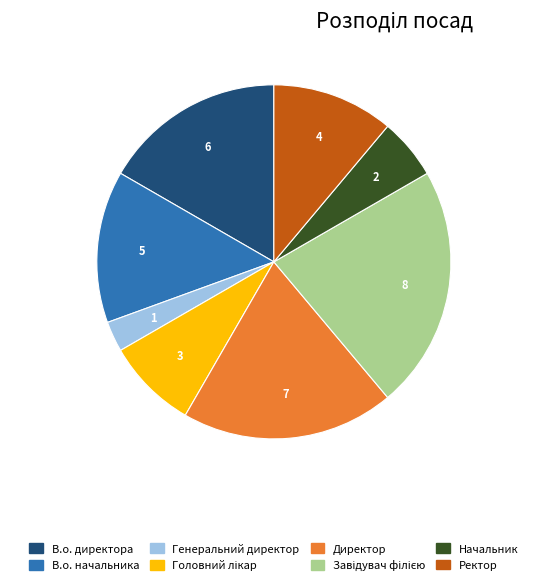

True or false: Генеральний директор accounts for 3% of the total.

True